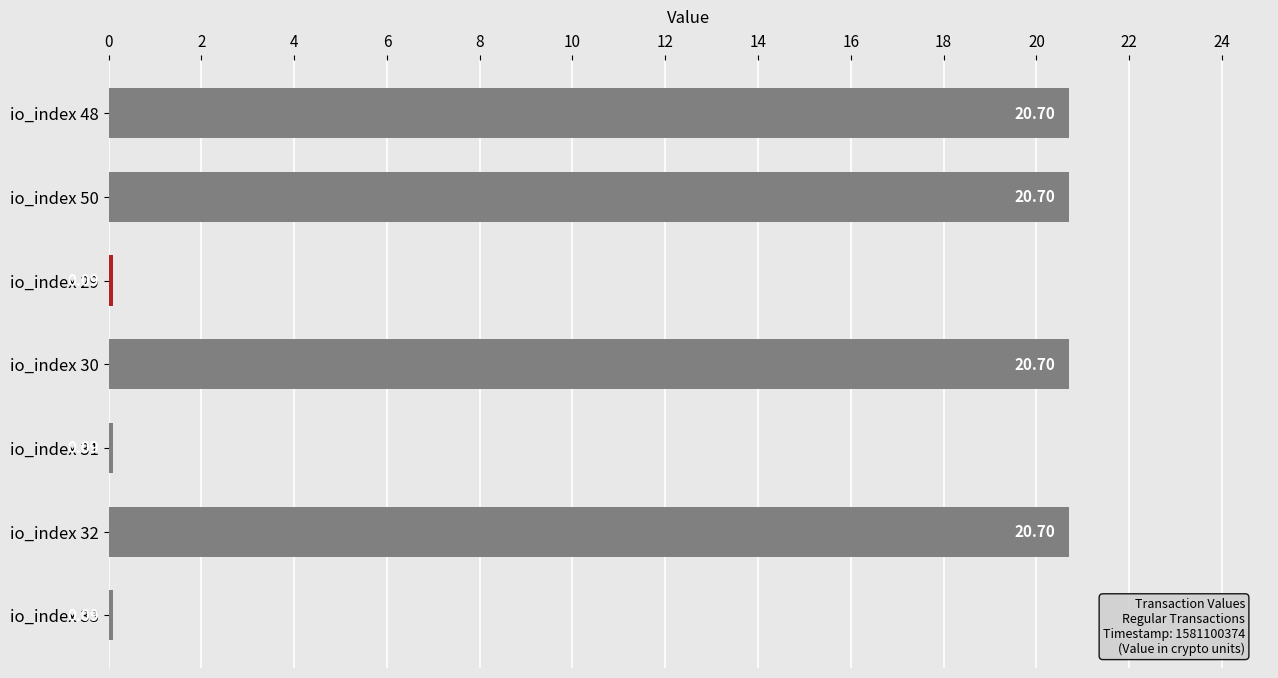

What is the difference between the second highest and minimum values?

20.6